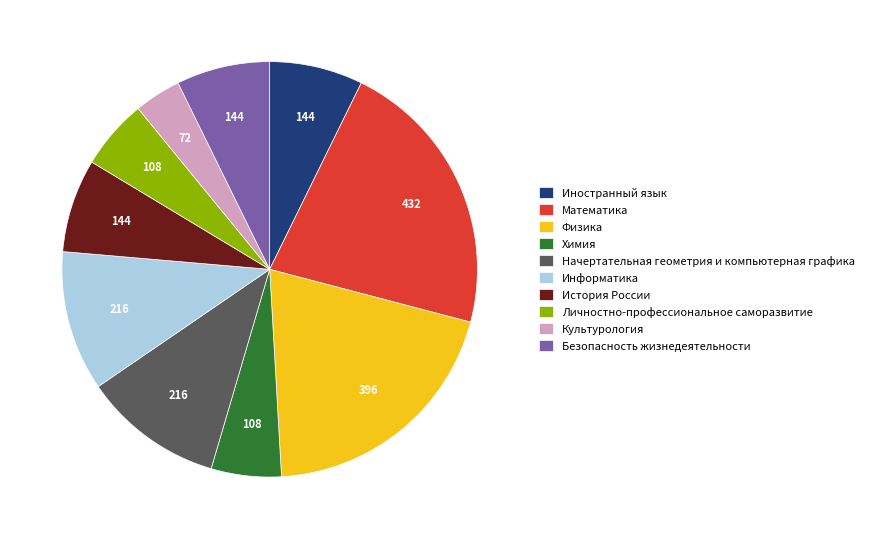

Do История России and Информатика together represent more than half of the pie?

No